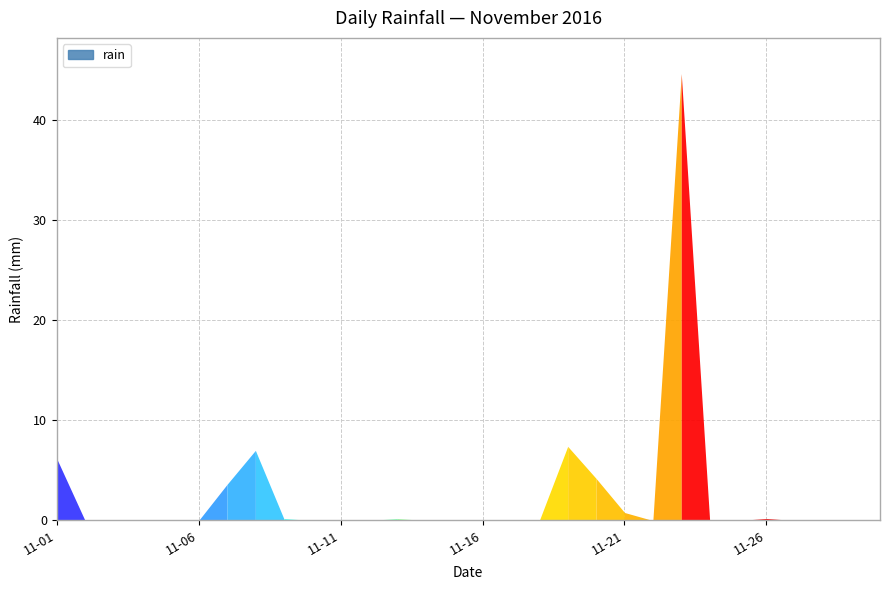

How many categories are shown in the chart?

30